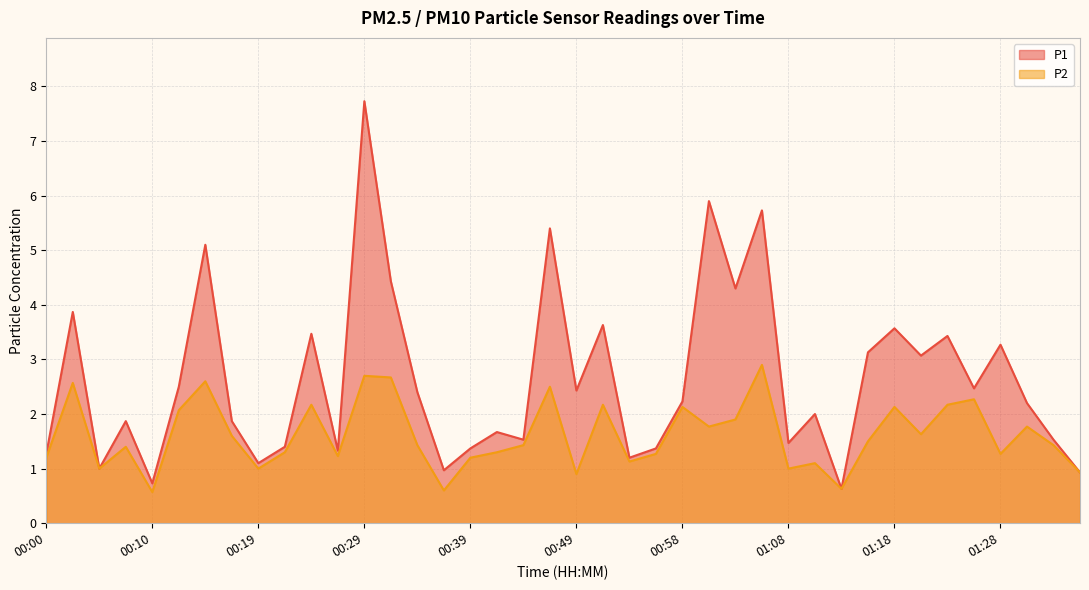

What is the value of the P1 point at the 21st from the left?

2.4